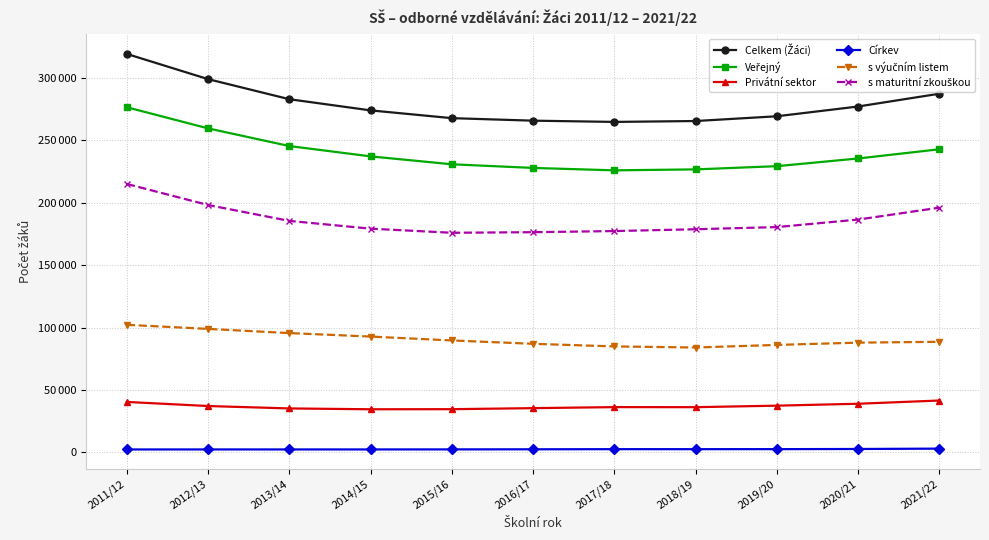

True or false: Církev has a value of 2365 at 2015/16.

True